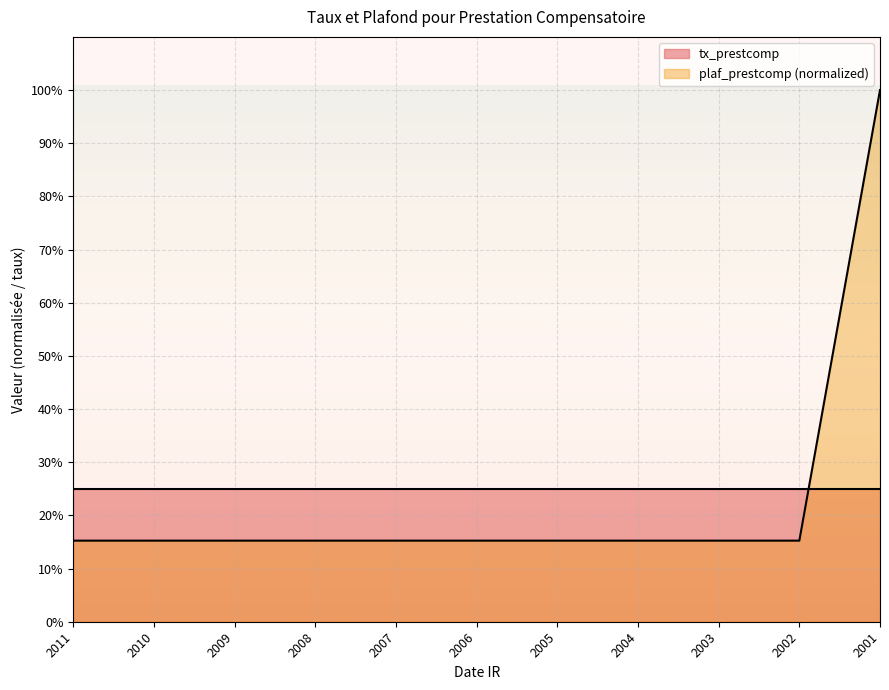

What is the greatest value displayed?

1.0